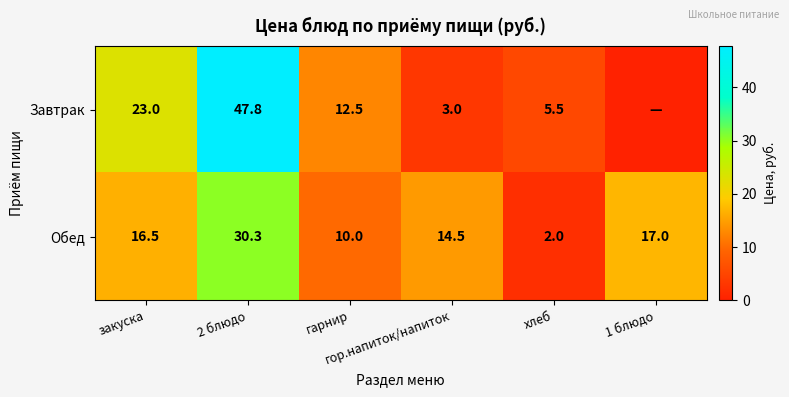

True or false: Обед has a value of 17.0 at 1 блюдо.

True